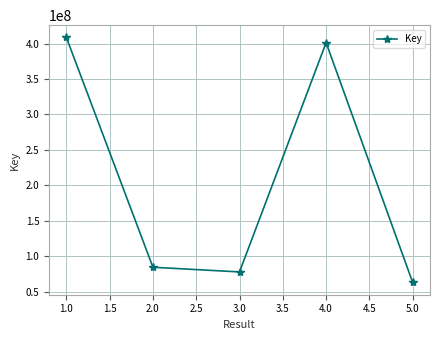

What is the difference between the maximum and second lowest values?

330880504